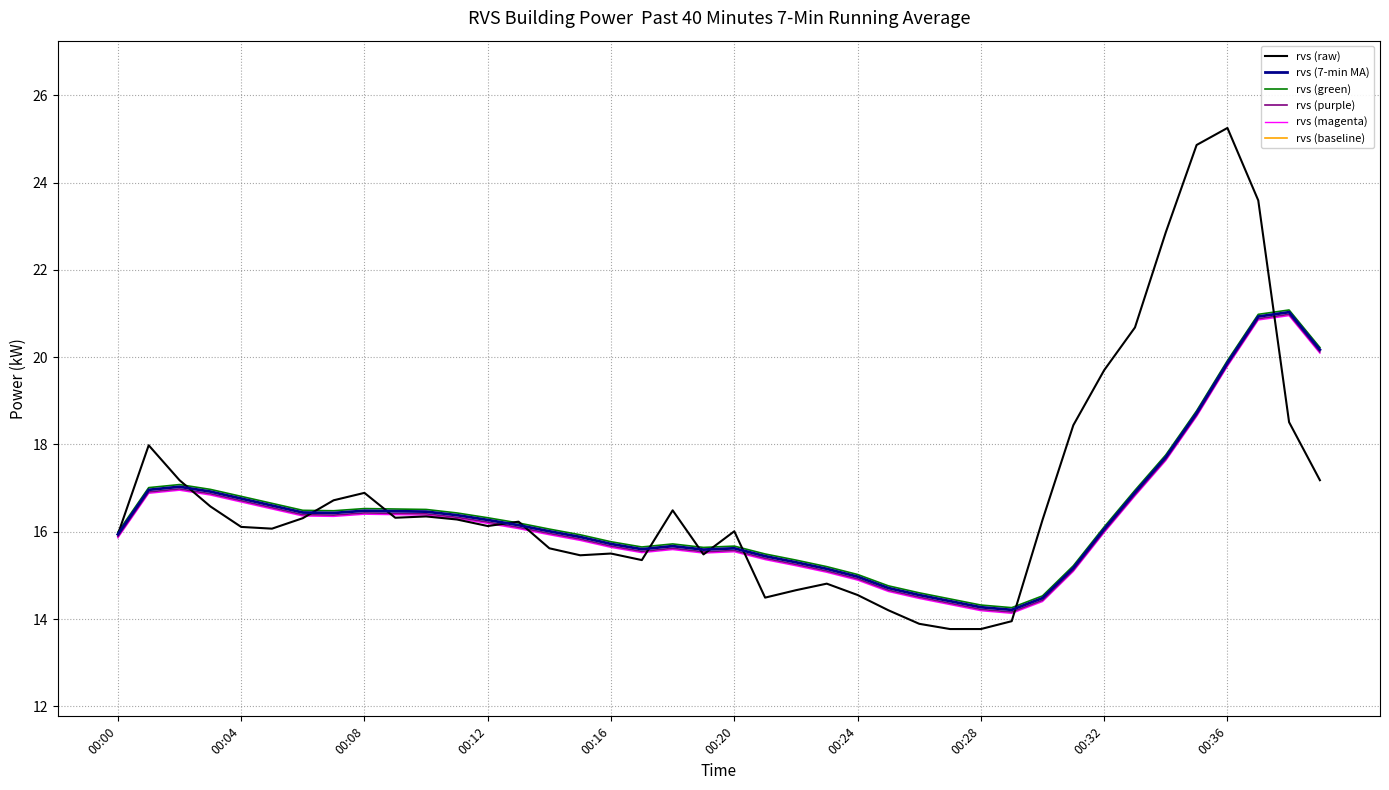

What is the highest value of the rvs (magenta) series?

21.0